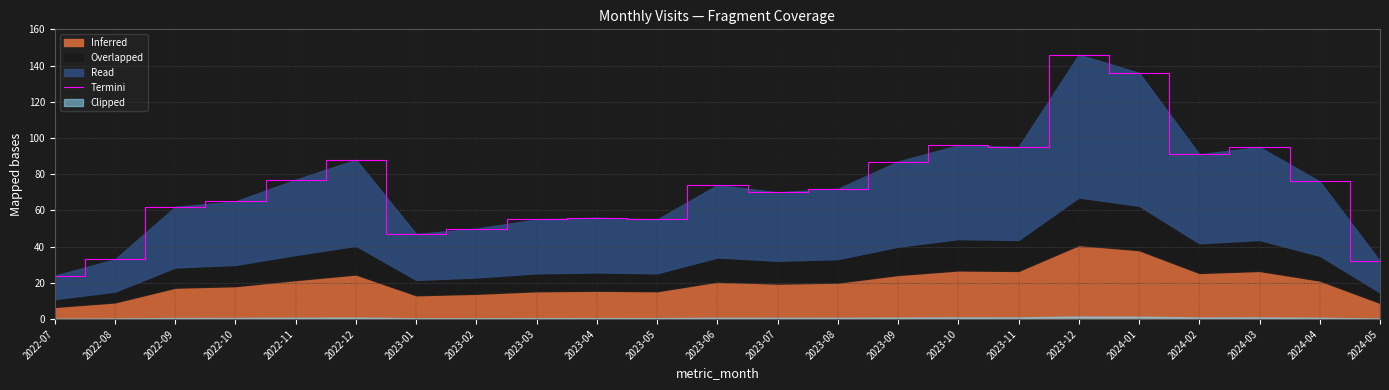

At which category does the chart reach its peak across all series?

2023-12